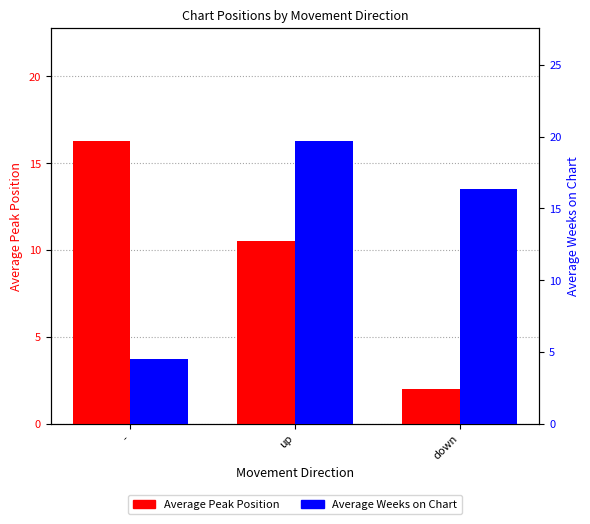

What is the difference between the highest and lowest values at down?

14.3